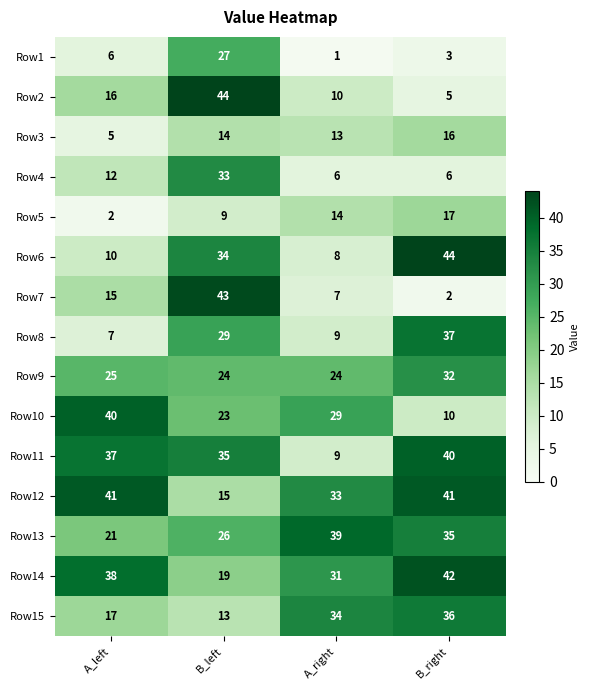

What is the difference between the highest and lowest values at B_left?

35